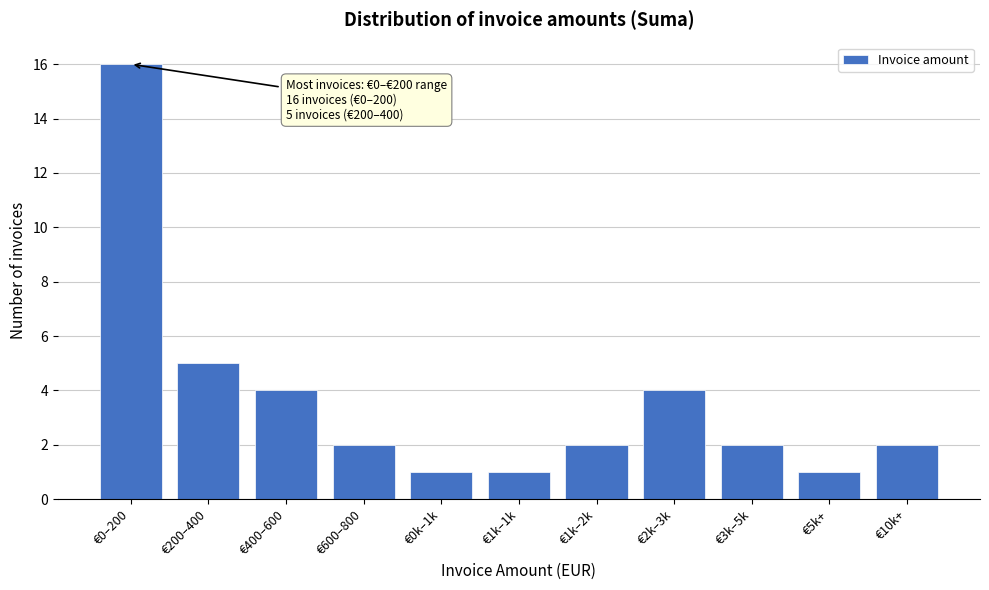

Reading left to right, transcribe all the data shown in this chart.

16	5	4	2	1	1	2	4	2	1	2